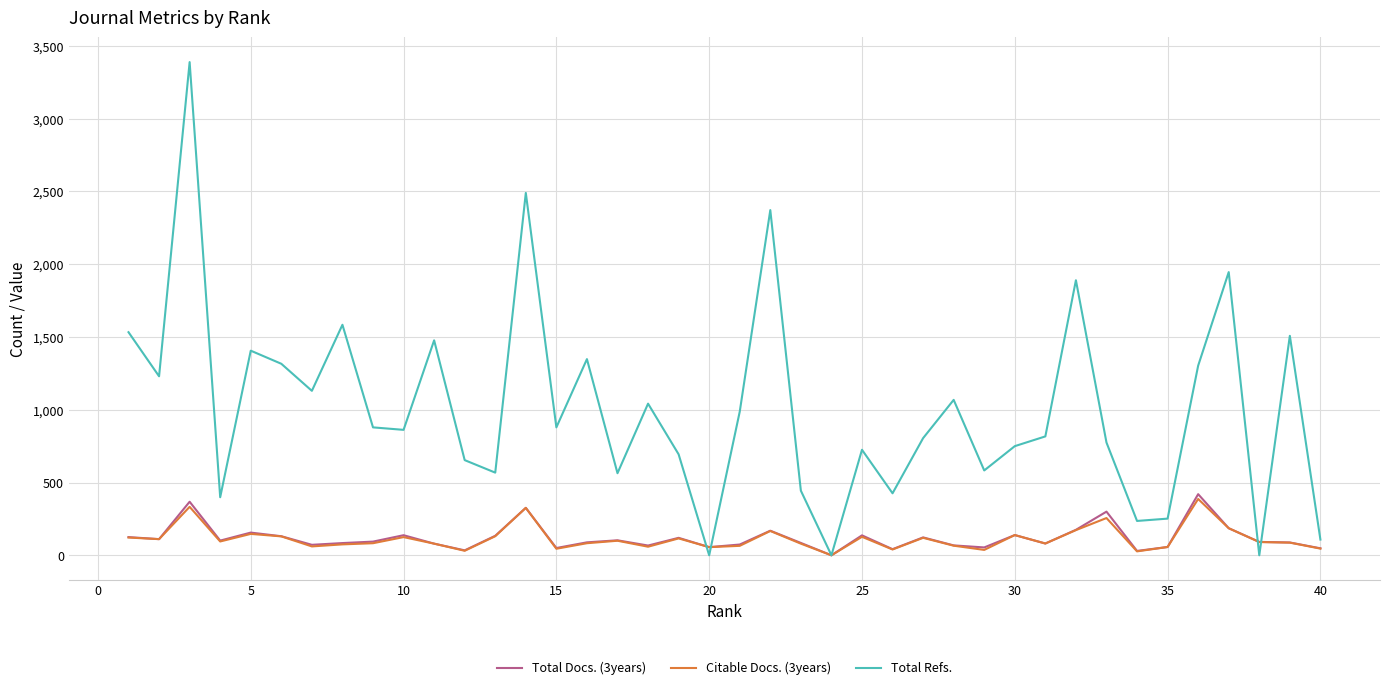

How many interior local valleys does the Total Refs. series have?

13